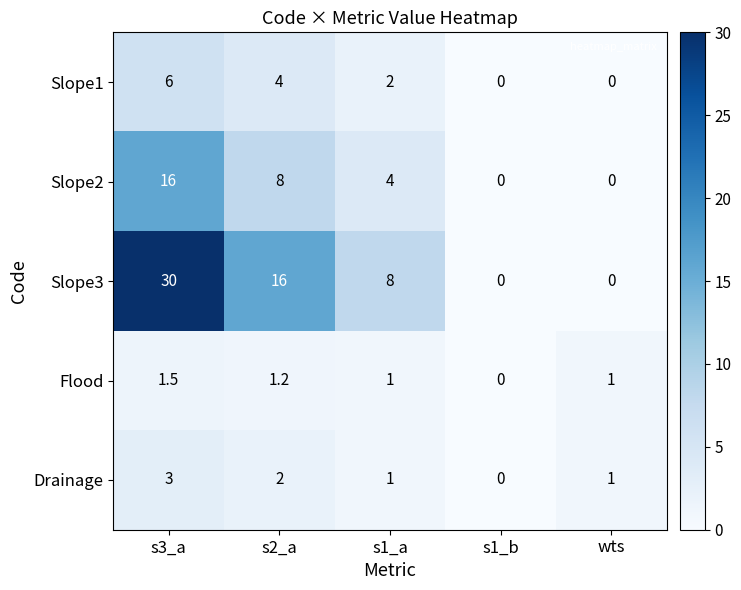

What is the greatest value displayed?

30.0